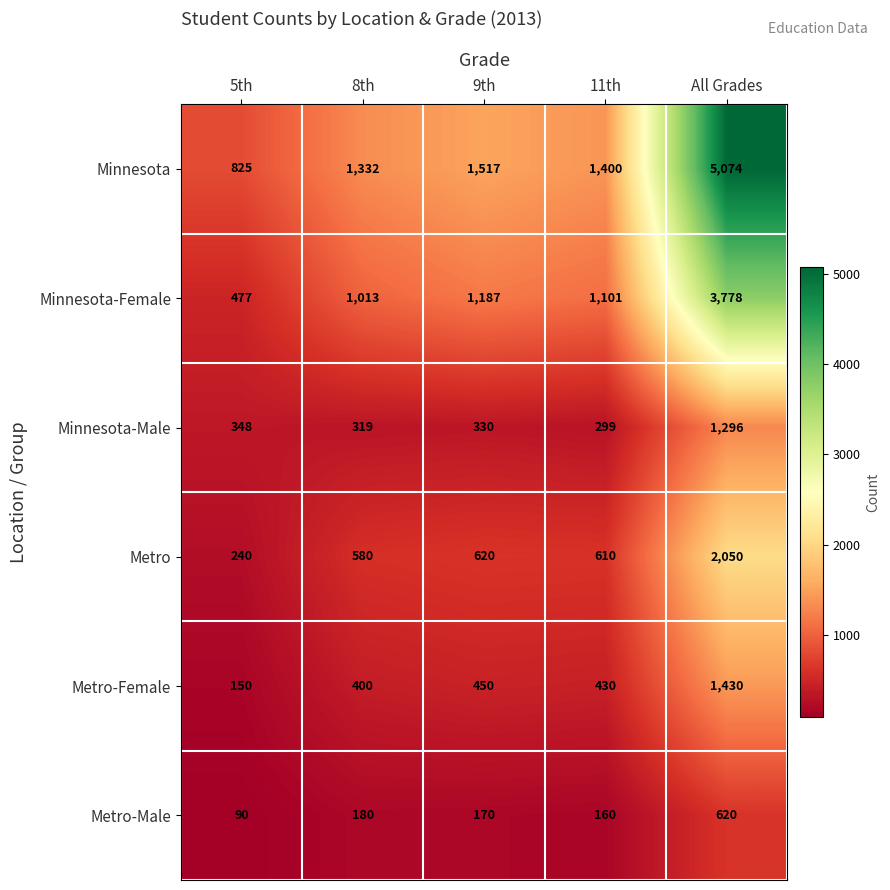

At which category does the chart reach its minimum across all series?

5th